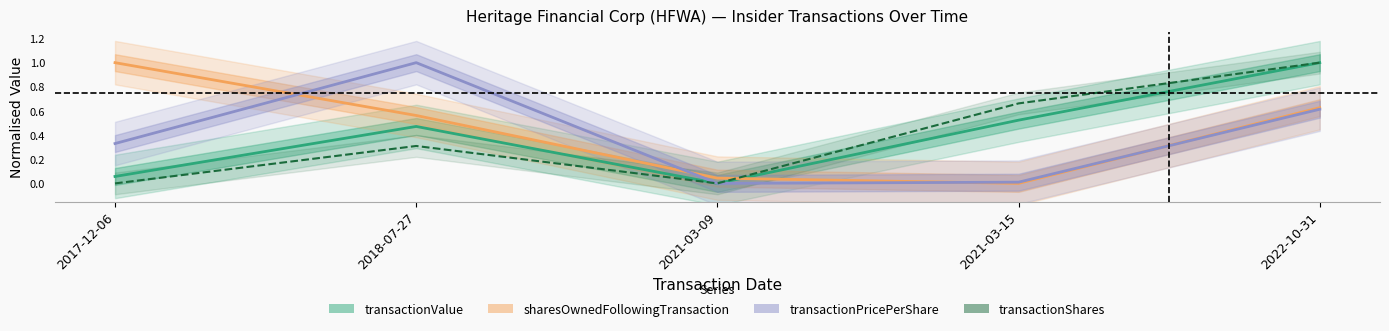

Does the chart have visible grid lines?

No